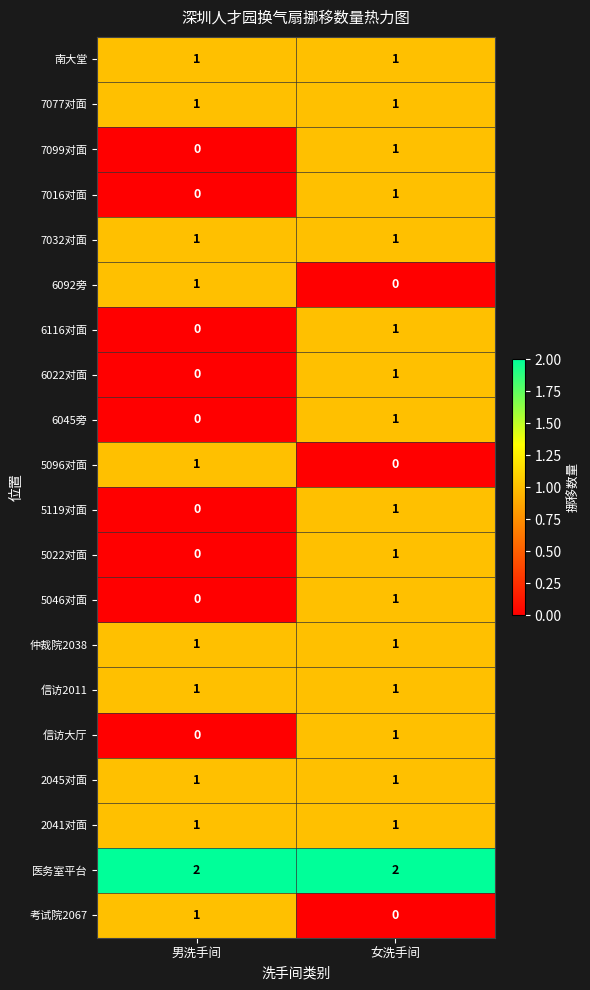

The value of 6022对面 at 男洗手间 is 0. True or false?

True